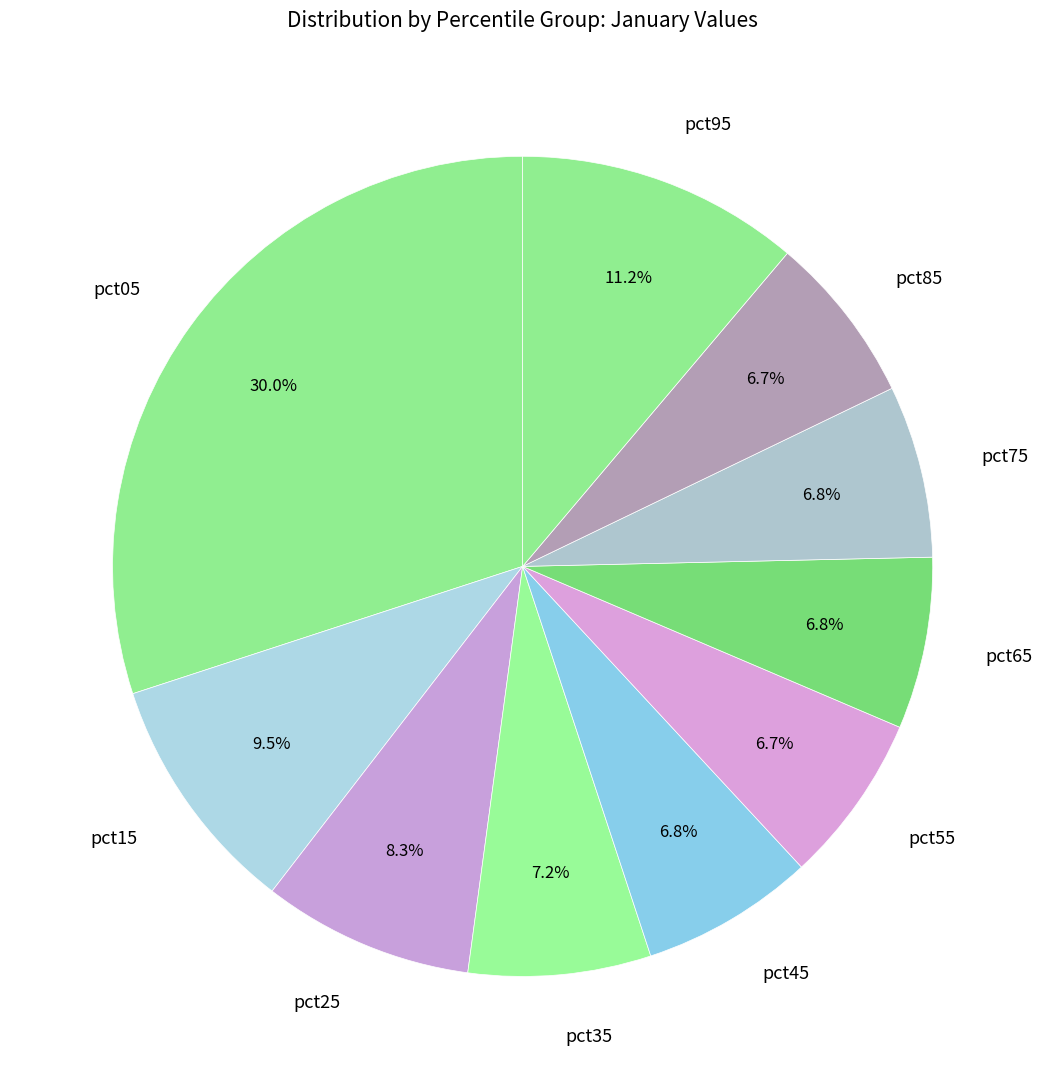

To the nearest percent, what portion does pct25 represent?

8%